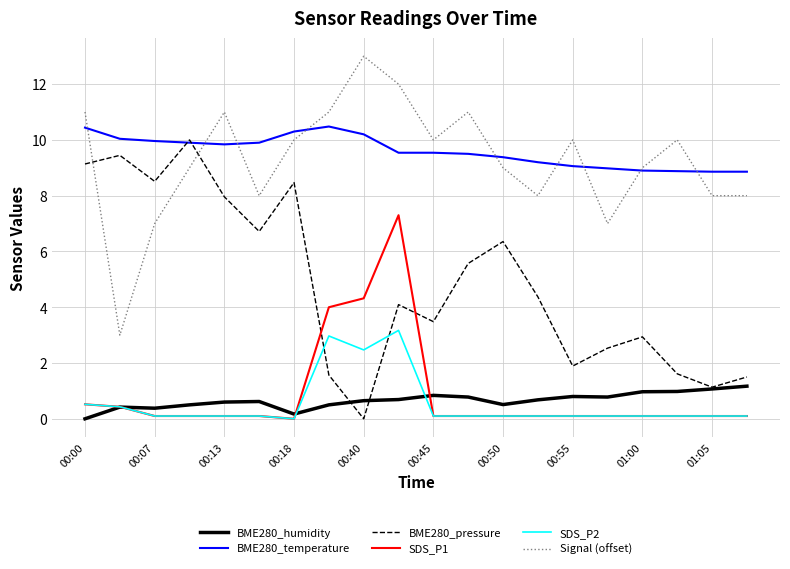

What is the greatest value displayed?

13.0